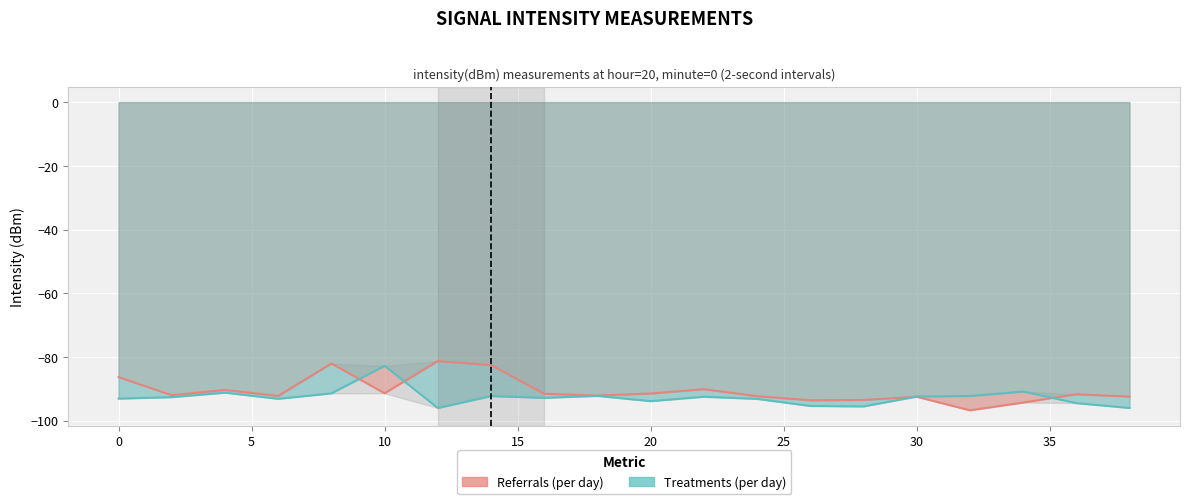

True or false: Treatments (per day) and Referrals (per day) intersect in this chart.

True